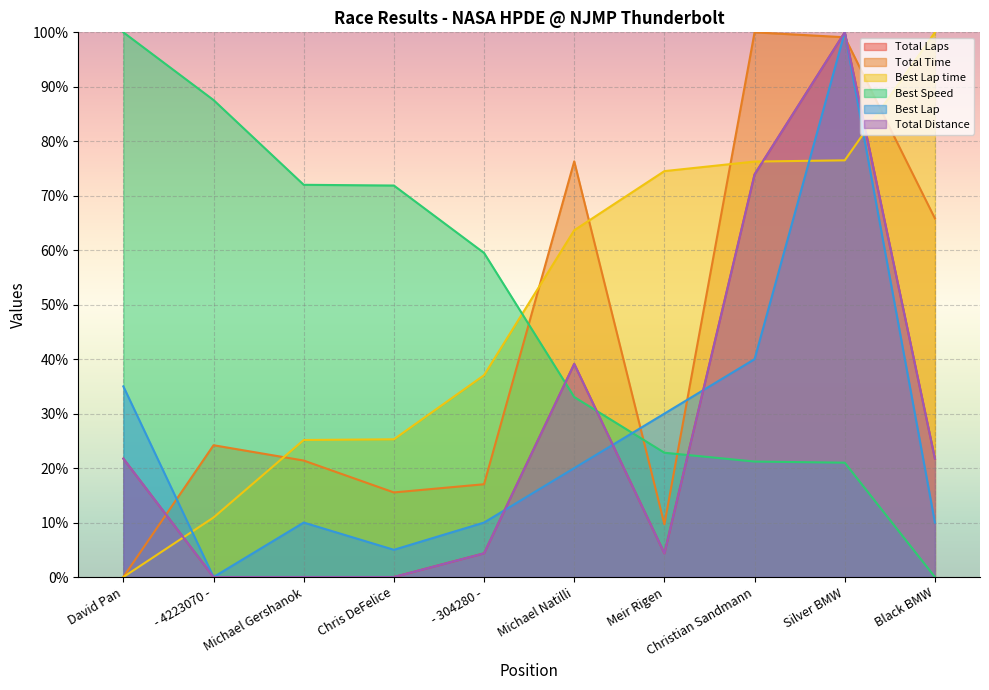

The value of Best Speed at David Pan is 100.0. True or false?

True